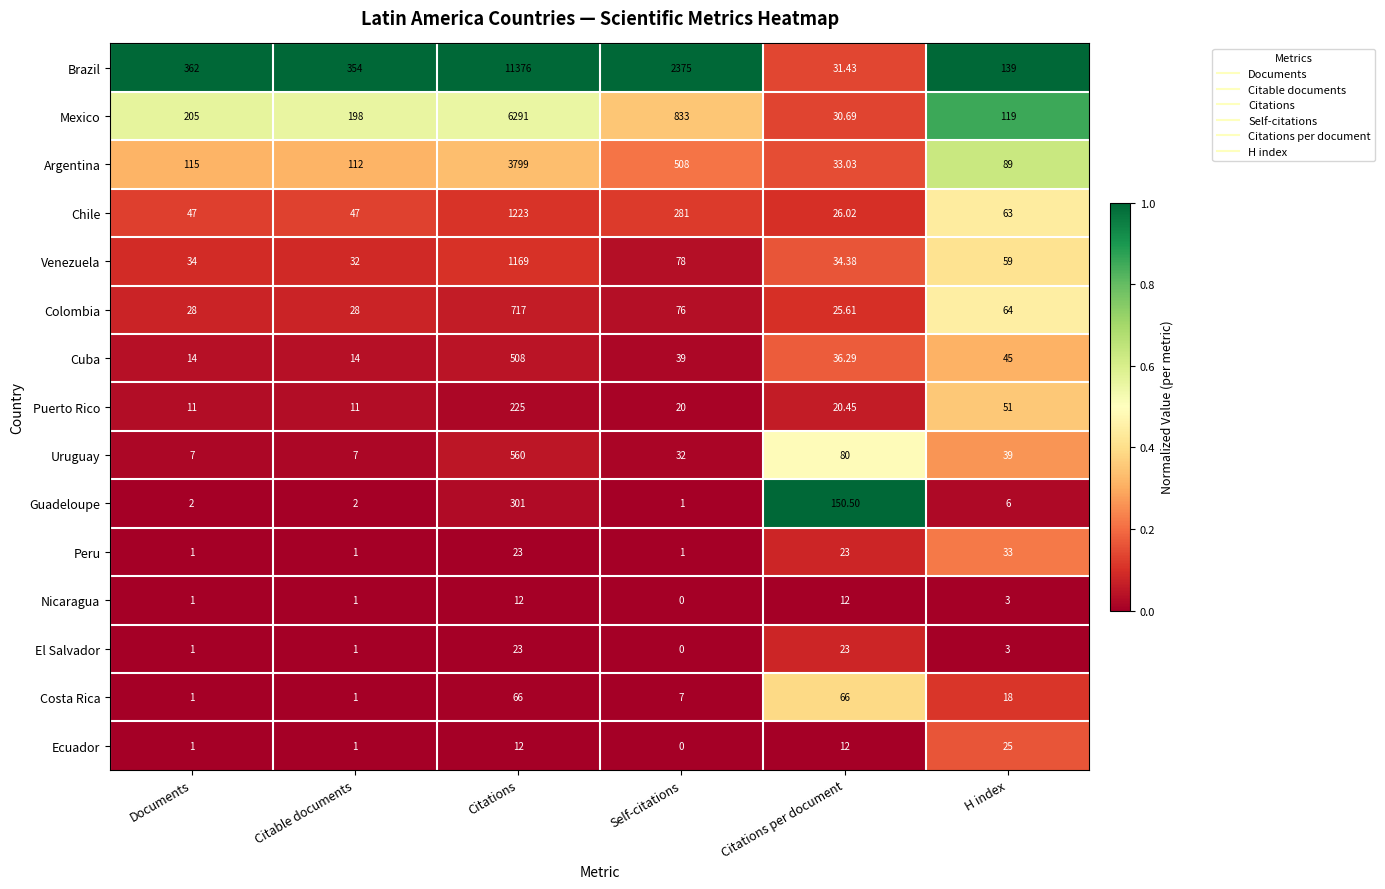

Between Citable documents and Citations per document, which series saw the biggest shift?

Brazil